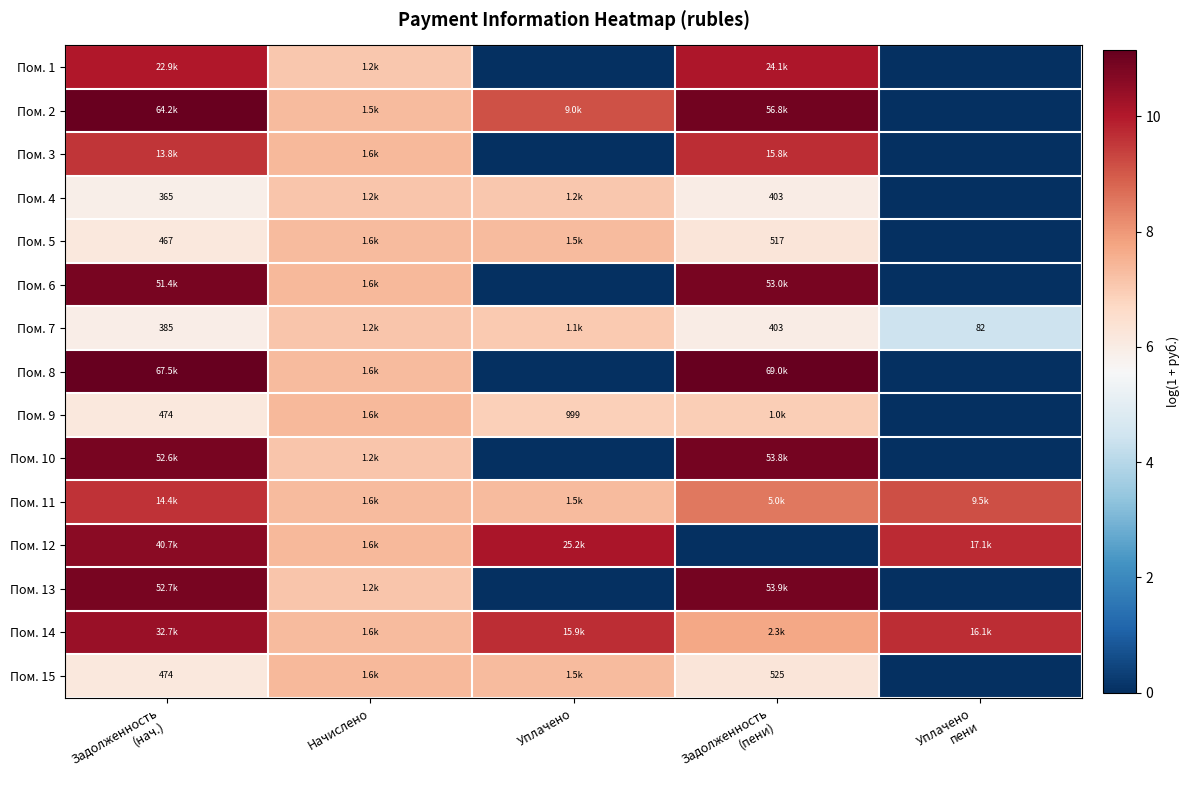

What is the sum of all Пом. 15 values?

27.1